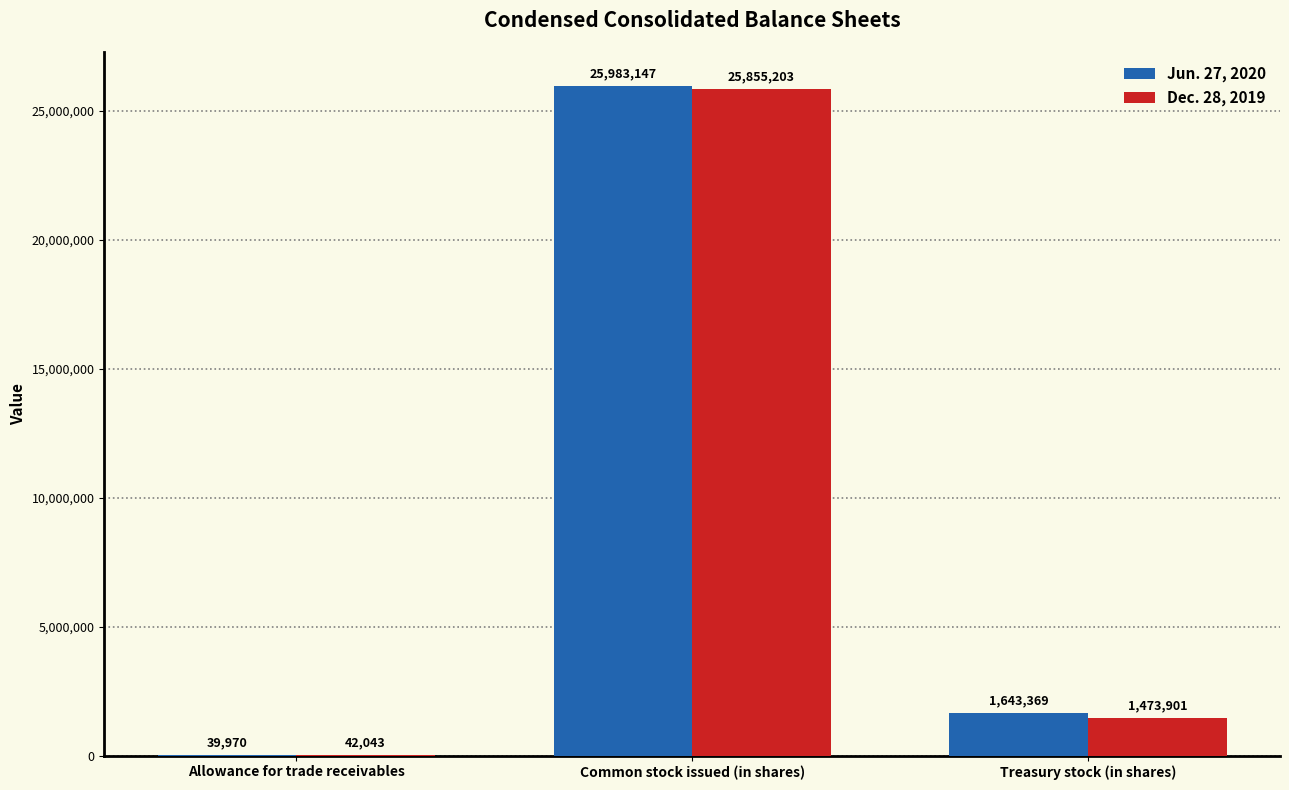

The Jun. 27, 2020 series shows 25983147 at Common stock issued (in shares). True or false?

True